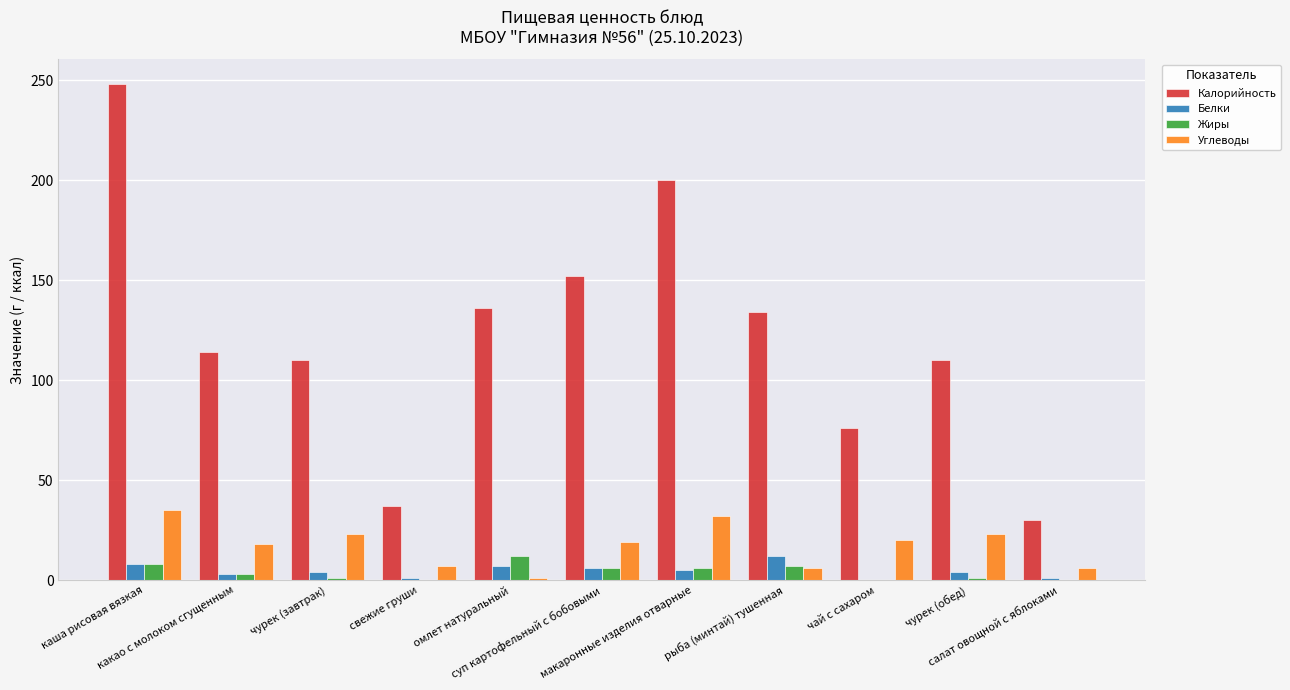

What is the total value across all series at рыба (минтай) тушенная?

159